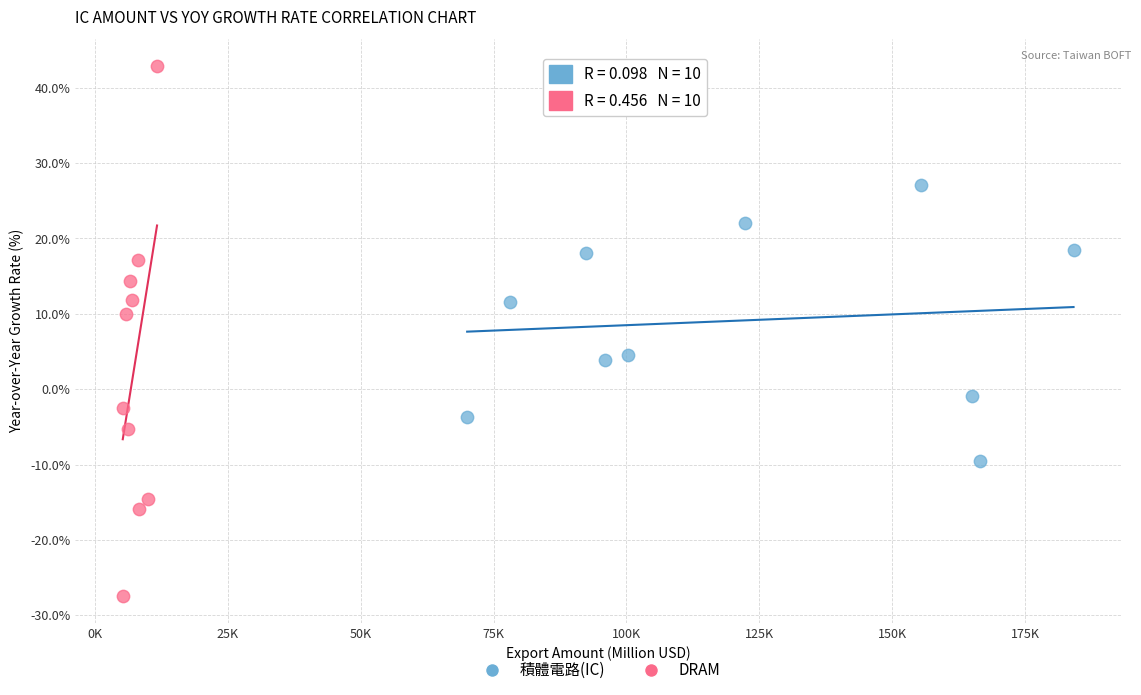

Which series has the largest Y range (max minus min)?

DRAM